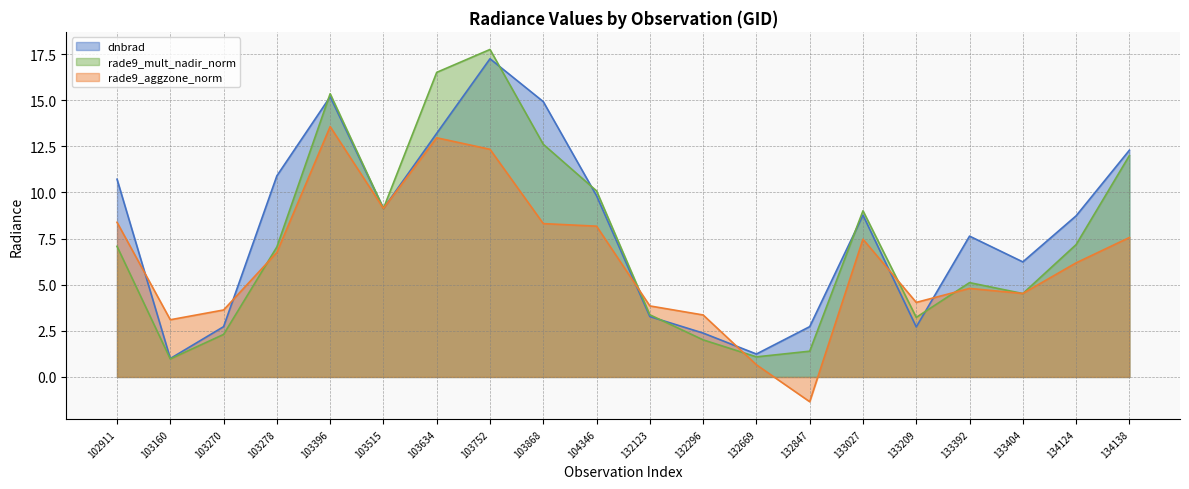

How many interior local peaks does the rade9_mult_nadir_norm series have?

4